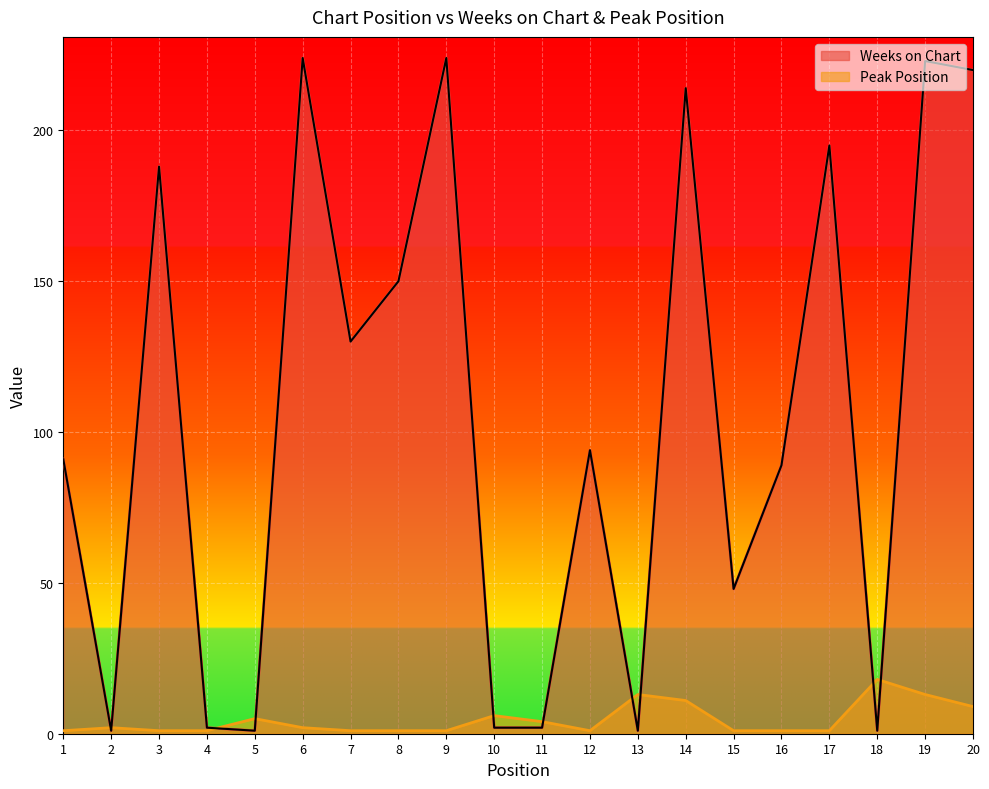

Which series has the widest spread of values?

Weeks on Chart